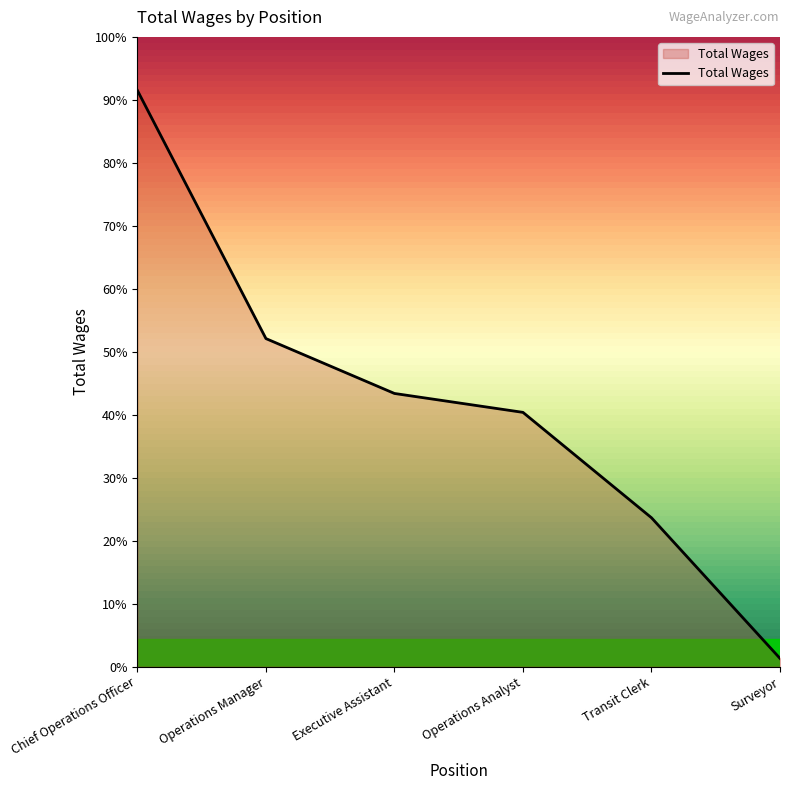

At which label does the data first exceed 78084?

Chief Operations Officer